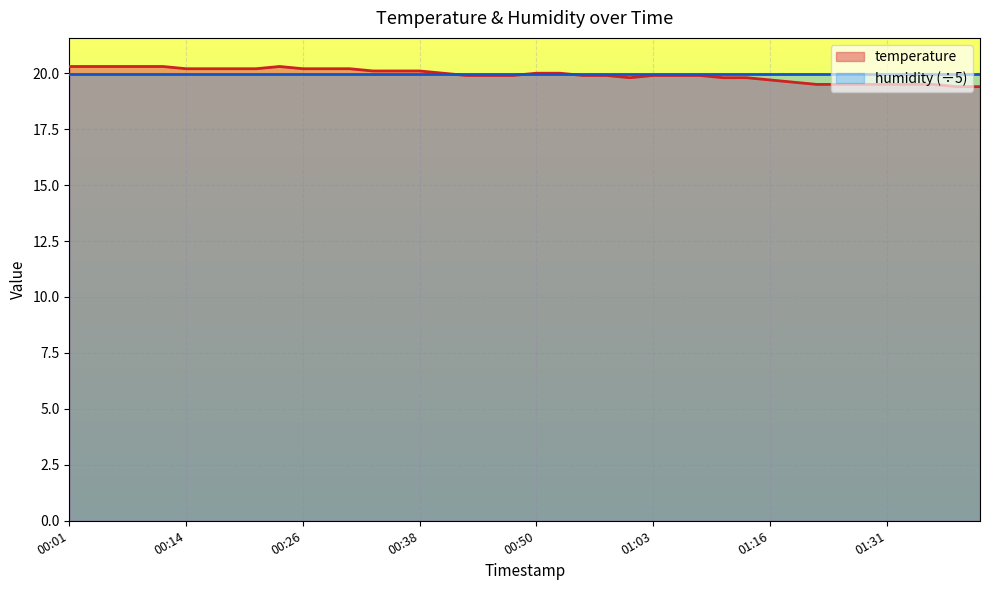

What is the difference between the maximum and minimum values?

0.9